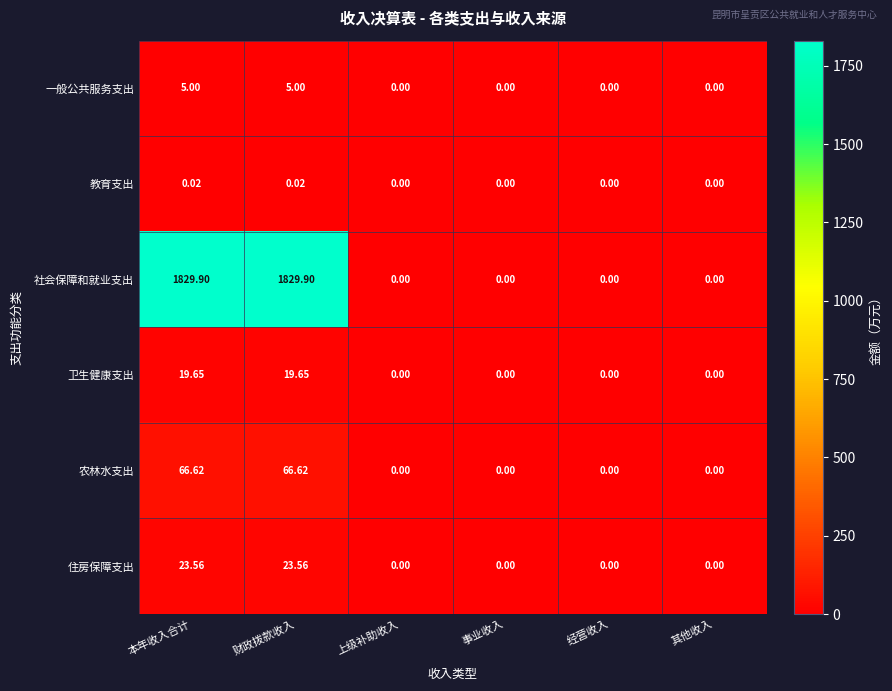

Which series changed the most between 本年收入合计 and 经营收入?

社会保障和就业支出